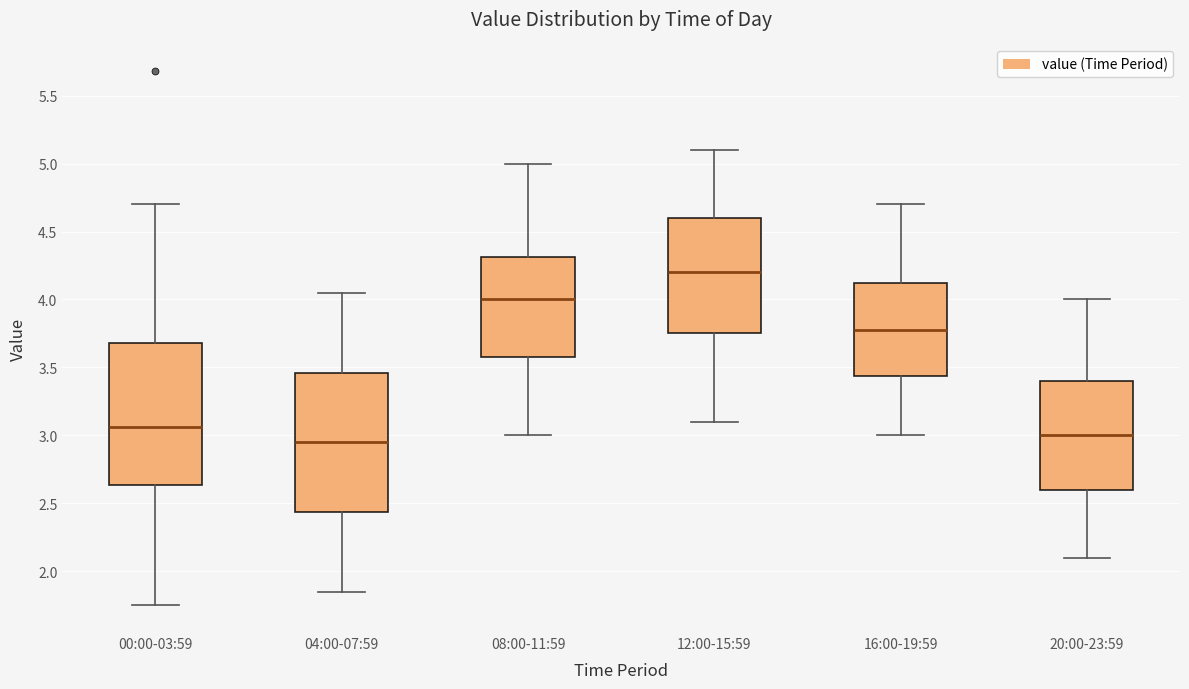

Reading left to right, read every box against the y-axis: the position of its median line, the range the box covers, and the ends of its whiskers. The values are not printed on the chart, so give them approximately, as read against the axis.

00:00-03:59: median 3.05, box 2.65 to 3.70, whiskers 1.75 to 4.70
04:00-07:59: median 2.95, box 2.45 to 3.45, whiskers 1.85 to 4.05
08:00-11:59: median 4.00, box 3.60 to 4.30, whiskers 3.00 to 5.00
12:00-15:59: median 4.20, box 3.75 to 4.60, whiskers 3.10 to 5.10
16:00-19:59: median 3.80, box 3.45 to 4.15, whiskers 3.00 to 4.70
20:00-23:59: median 3.00, box 2.60 to 3.40, whiskers 2.10 to 4.00